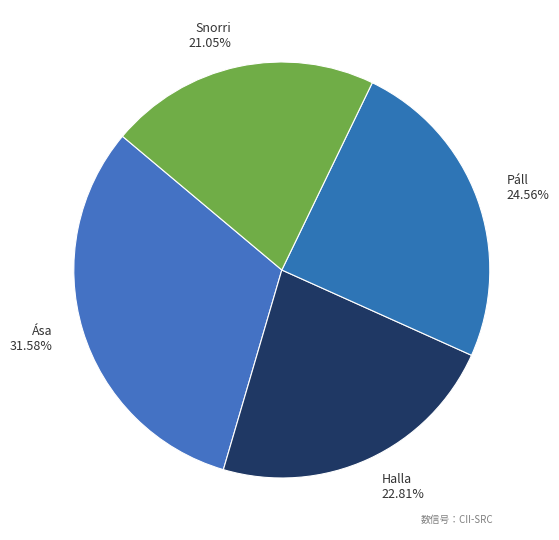

Is there a majority slice in this chart?

No